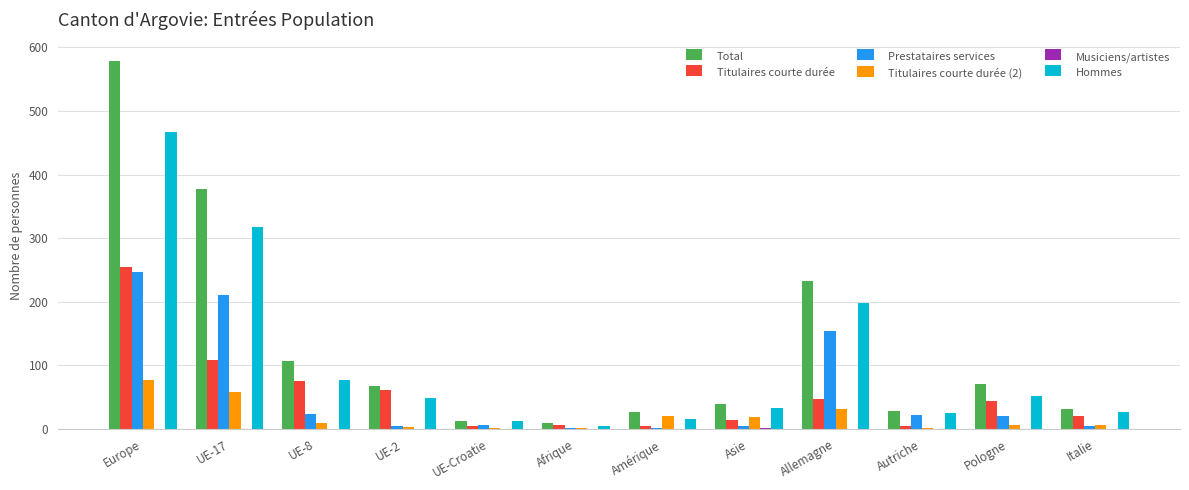

Is it true that Prestataires services equals 20 at Pologne?

True